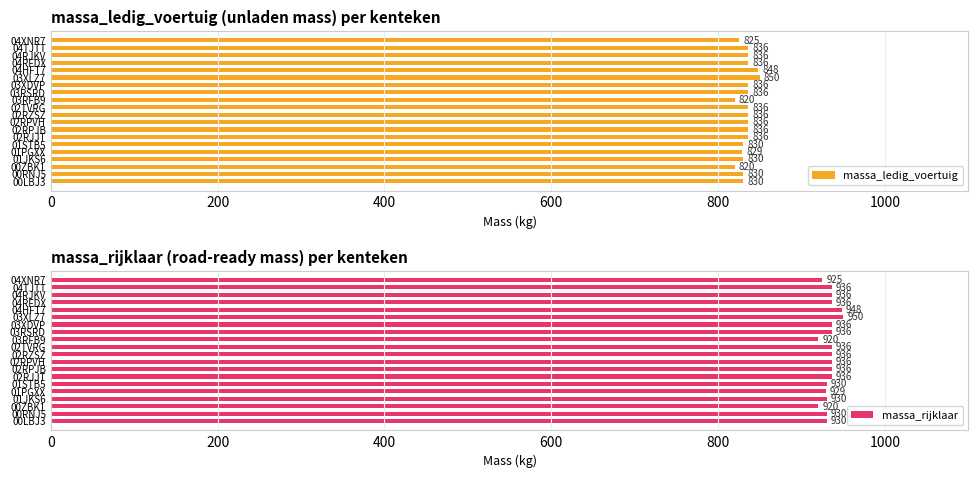

Which series has the widest spread of values?

massa_ledig_voertuig